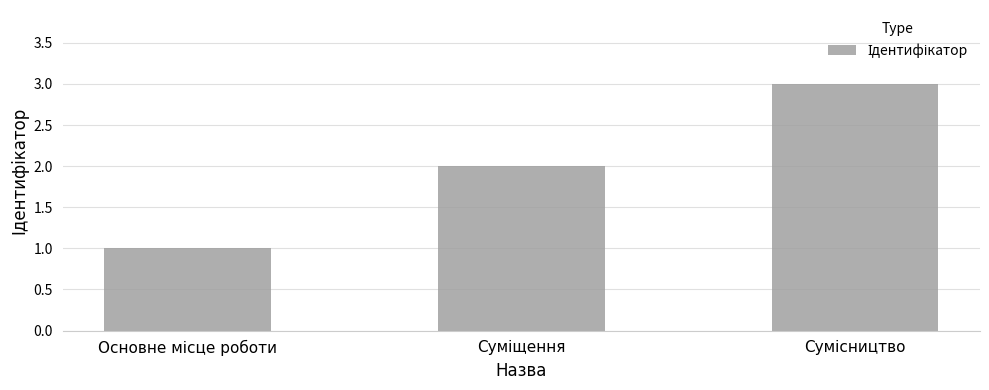

Are the bars horizontal?

No